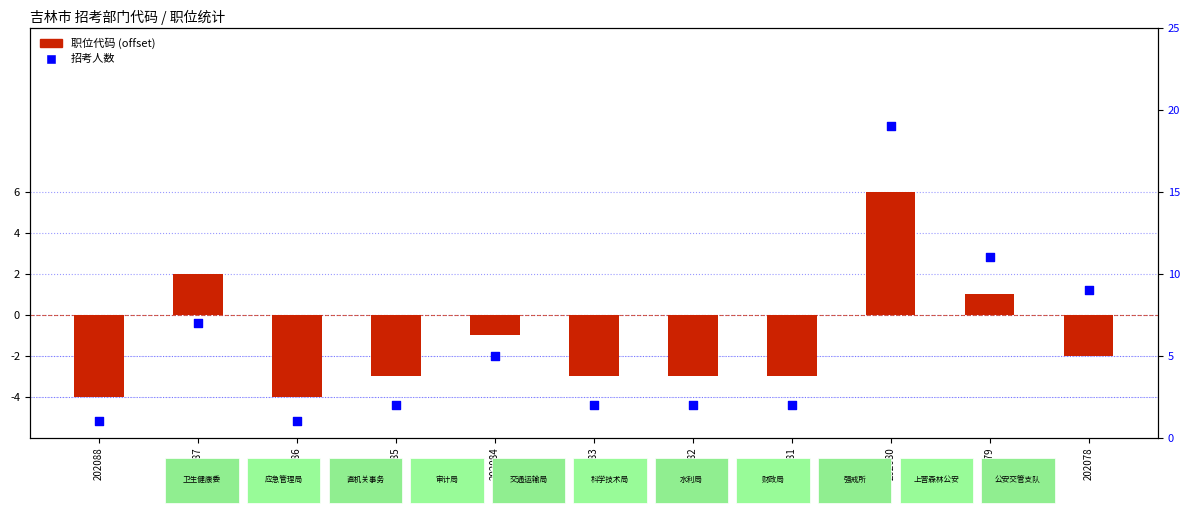

Is the value of 招考人数 at 202082 greater than the value of 职位代码 (offset) at 202080?

No